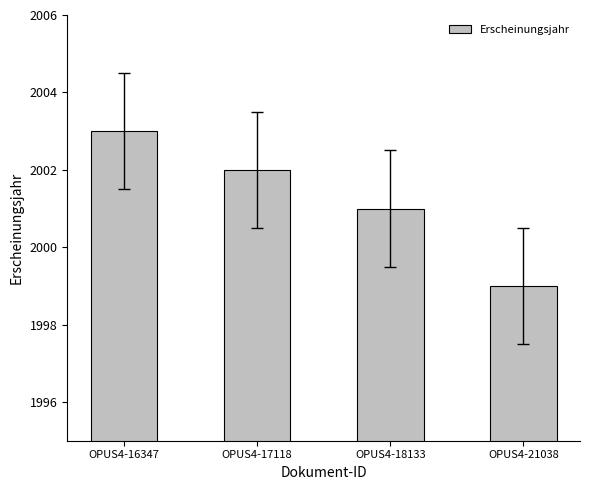

What is the change in value from OPUS4-17118 to OPUS4-21038?

-3